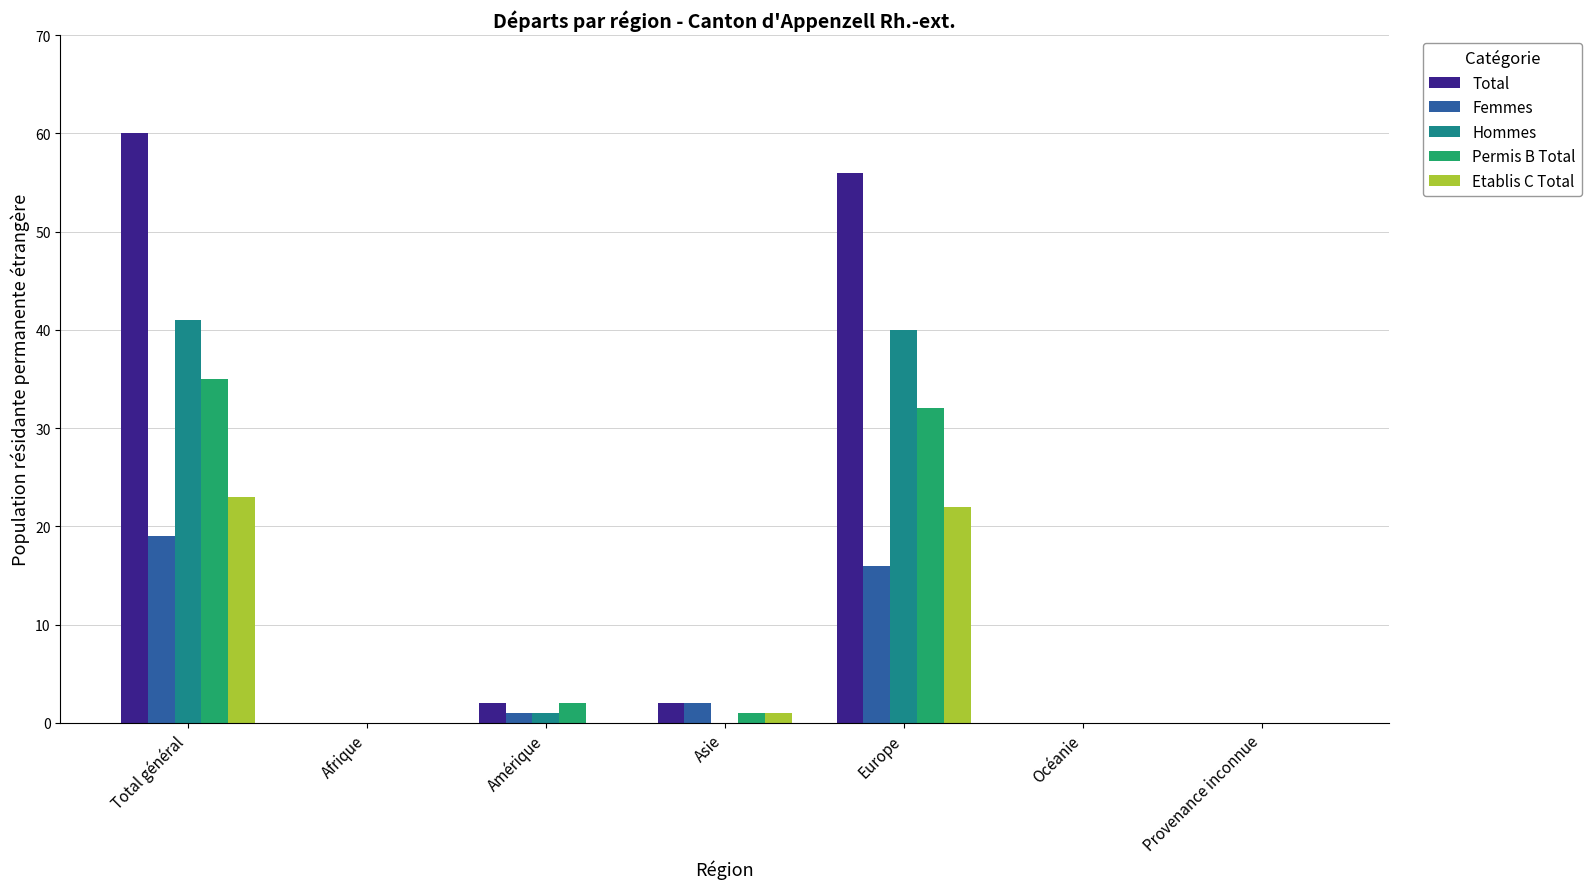

What is the spread (max minus min) of values at Amérique?

2